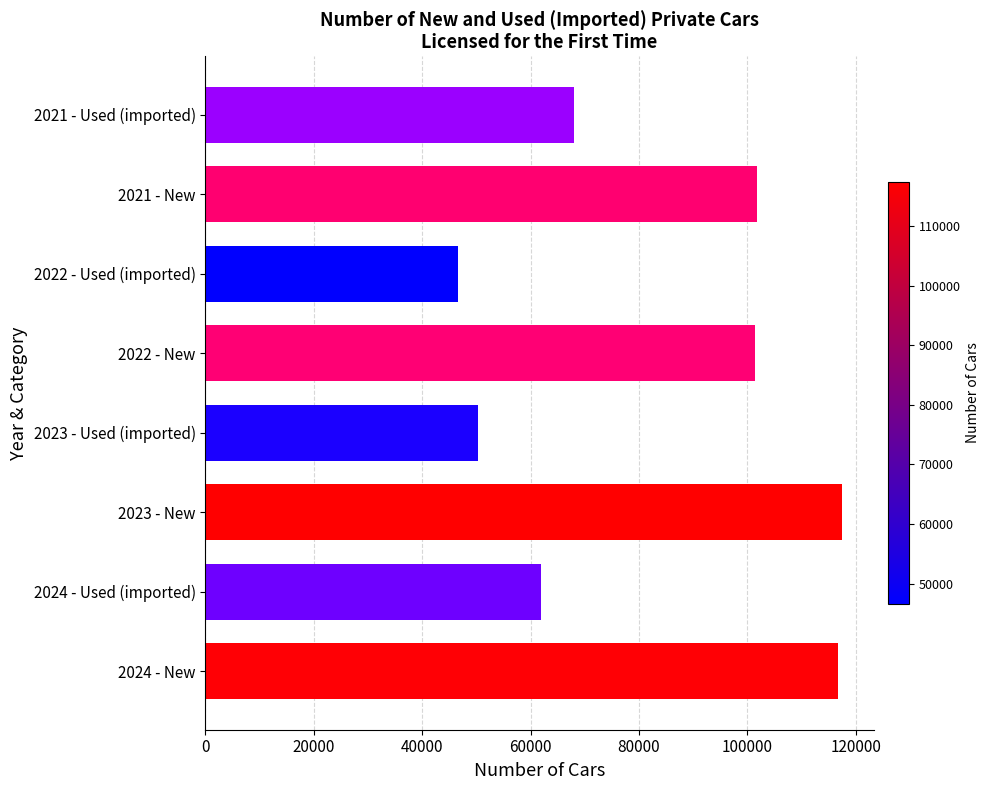

What is the difference between the second highest and second lowest values?

66302